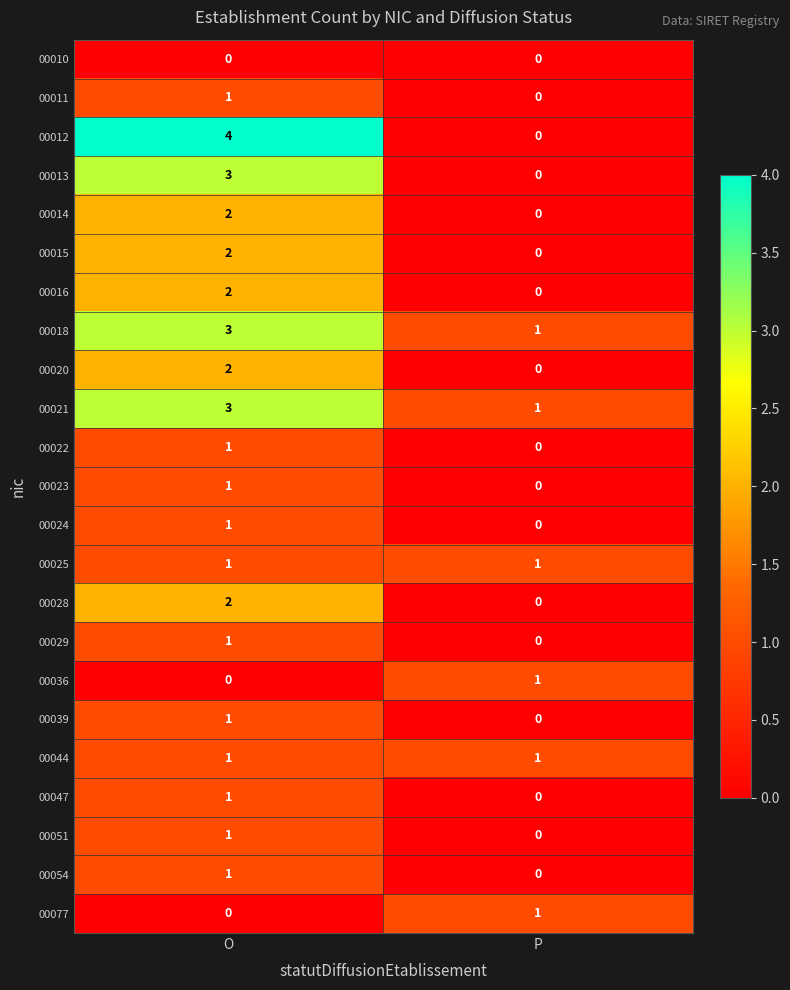

What is the greatest value displayed?

4